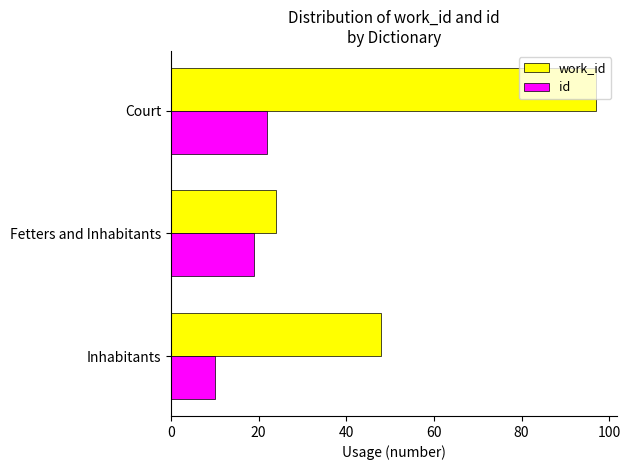

What is the spread (max minus min) of values at Fetters and Inhabitants?

5